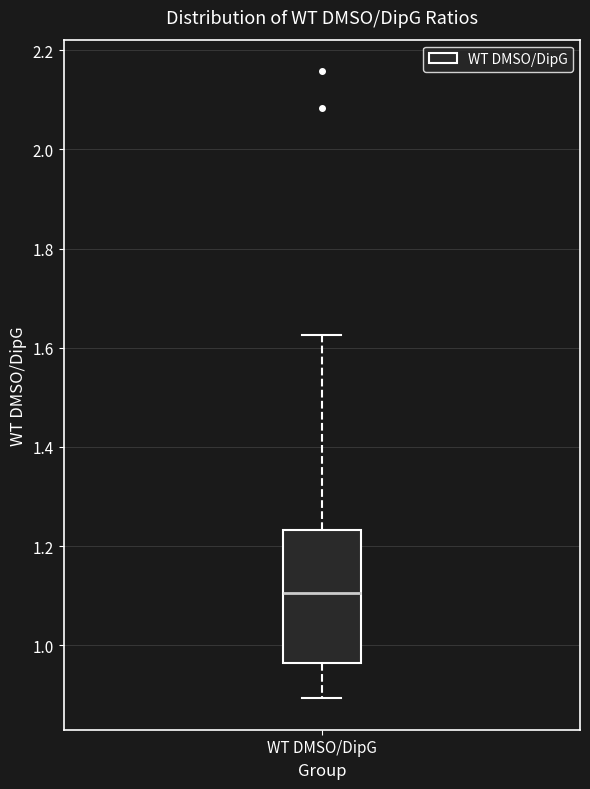

Transcribe this box plot: give where the median line is, the range the box spans, and where the two whiskers end, as read against the y-axis. The values are not printed on the chart, so give them approximately, as read against the axis.

median 1.10, box 0.96 to 1.24, whiskers 0.90 to 1.62